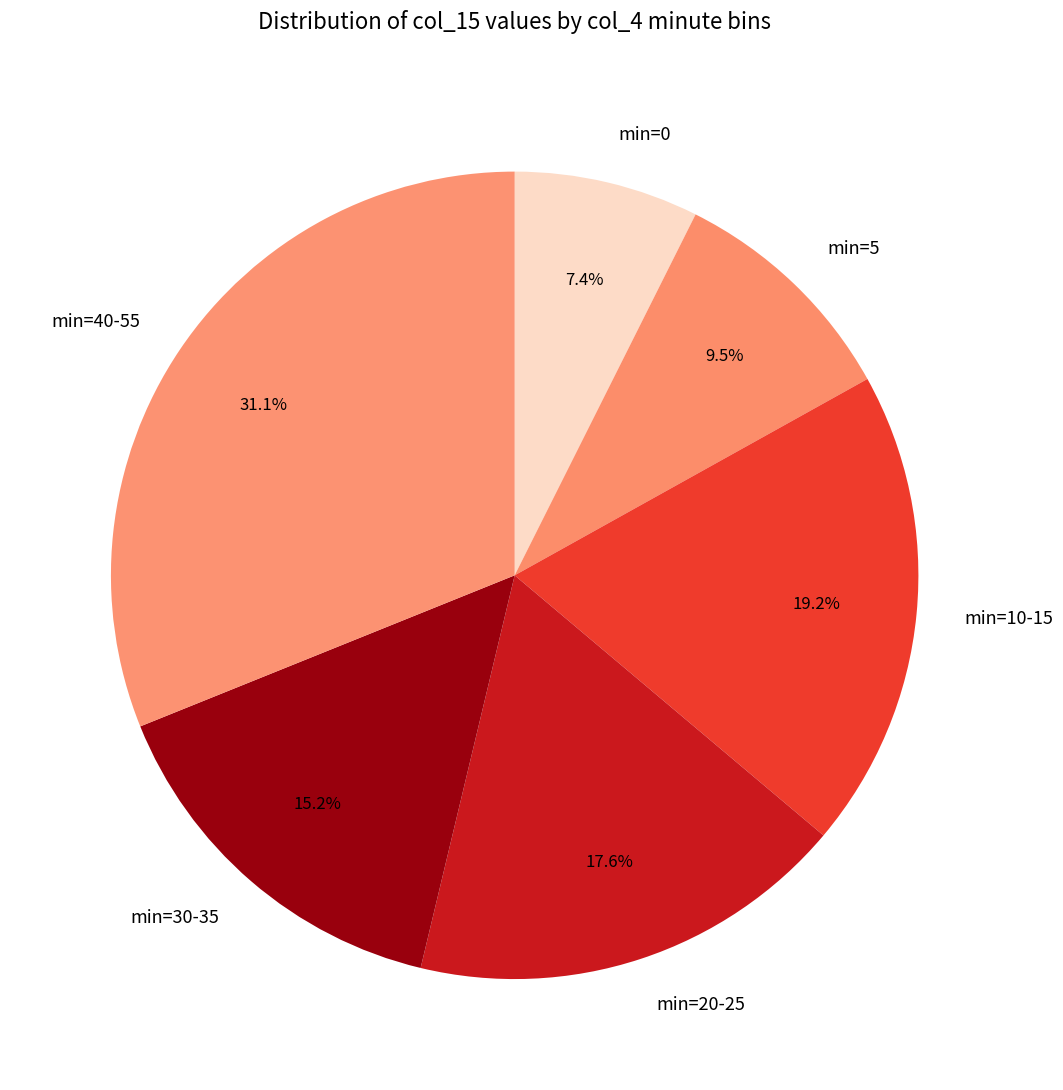

How much of the chart is everything except min=20-25?

82.4%